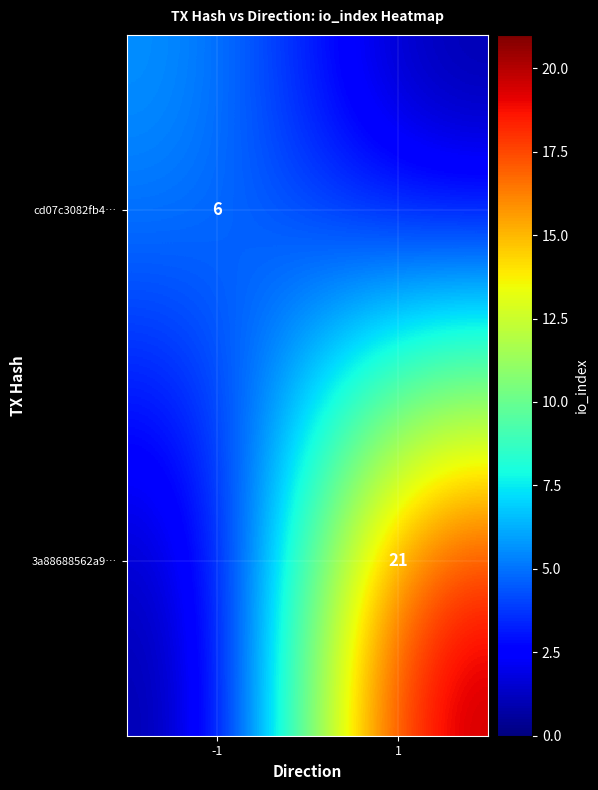

Is it true that cd07c3082fb4… equals 9 at -1?

False